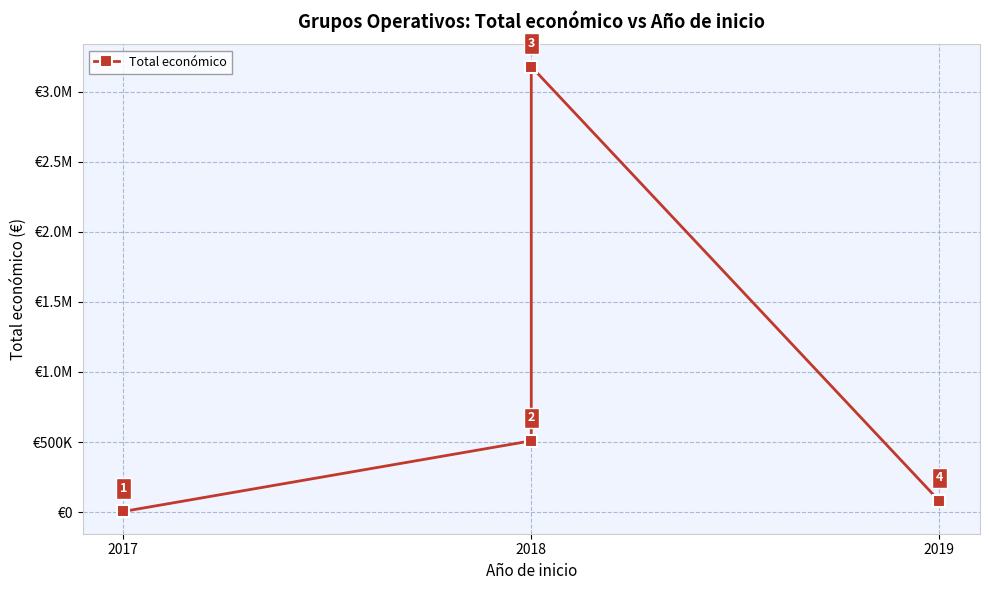

What position from the left is 2019?

3